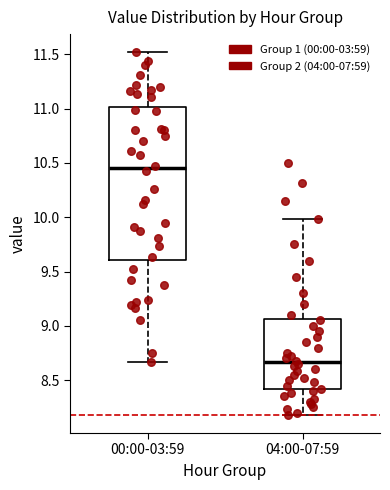

Comparing the boxes themselves (not the whiskers), which one is the tallest?

00:00-03:59